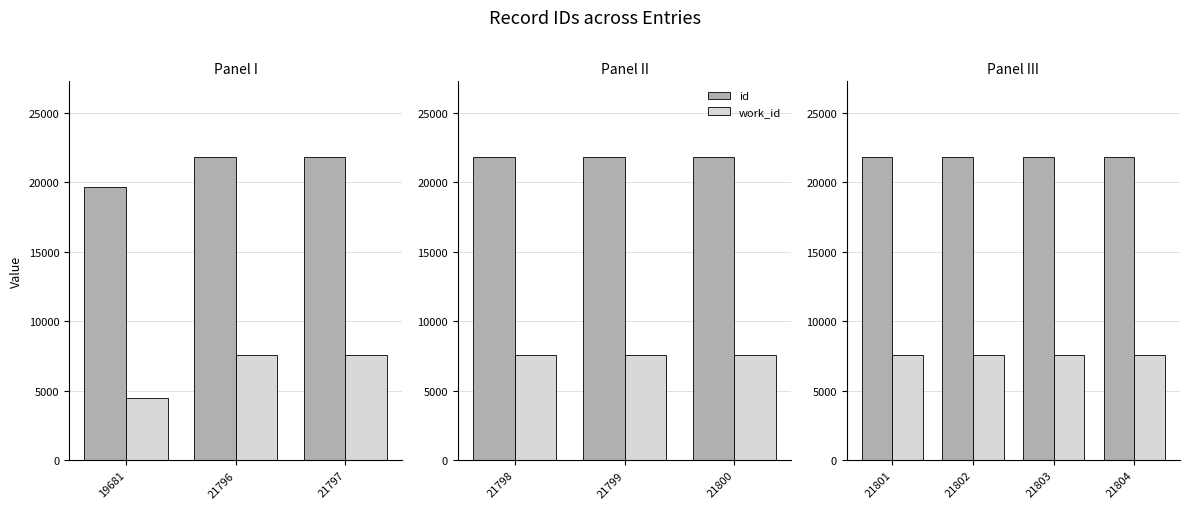

What is the maximum value shown in the chart?

21804